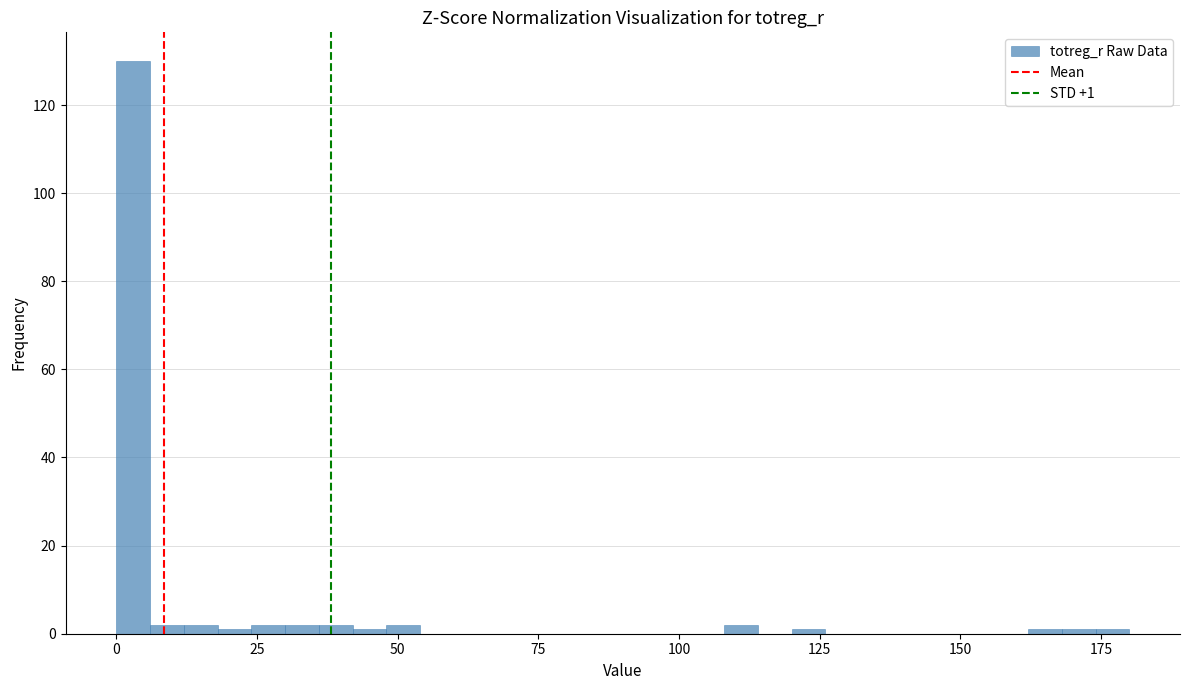

Read against the x-axis, roughly where is the centre of the tallest bar?

5